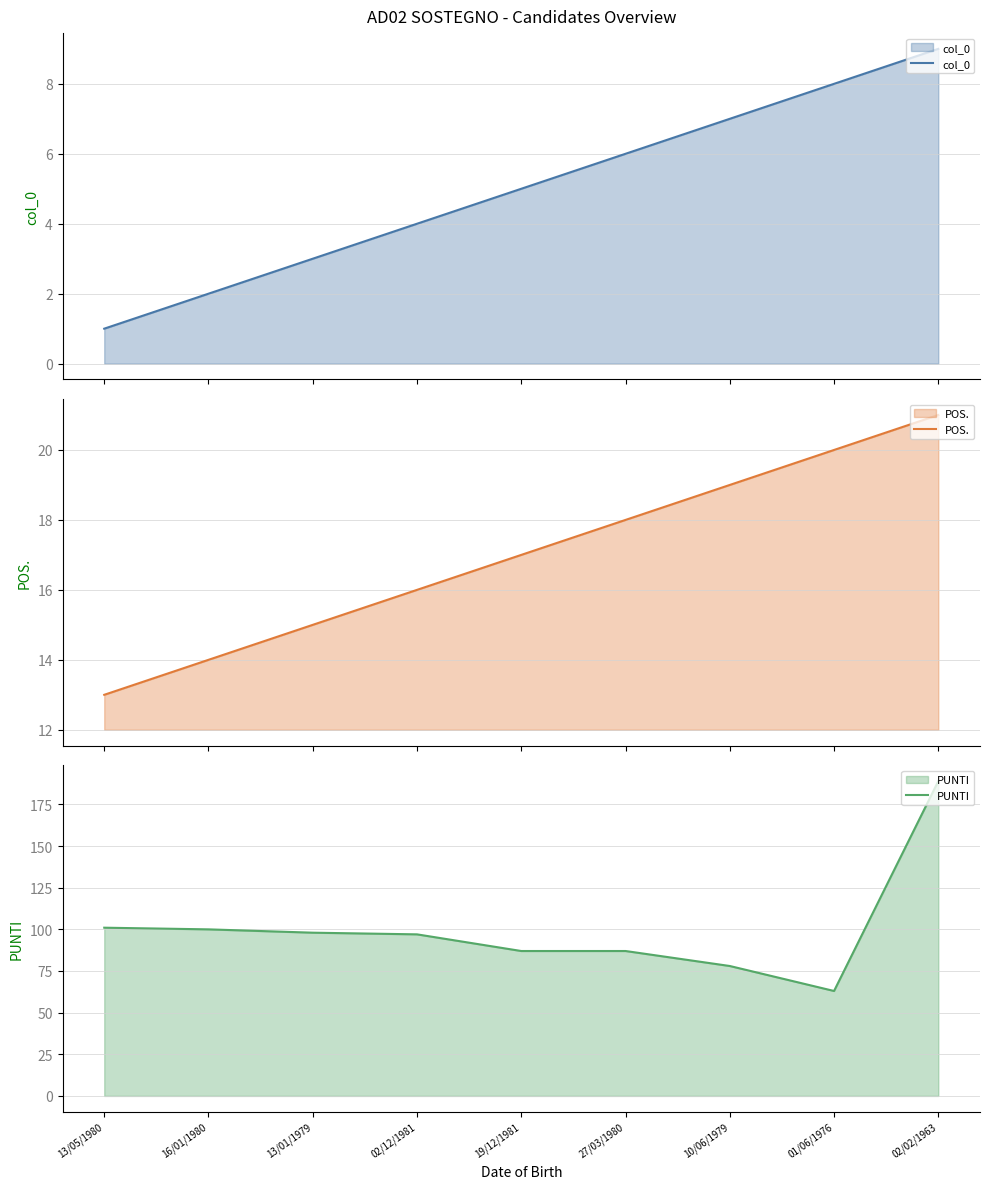

Reading left to right, what are all the values shown in this chart?

col_0: 1	2	3	4	5	6	7	8	9
POS.: 13	14	15	16	17	18	19	20	21
PUNTI: 101	100	98	97	87	87	78	63	189